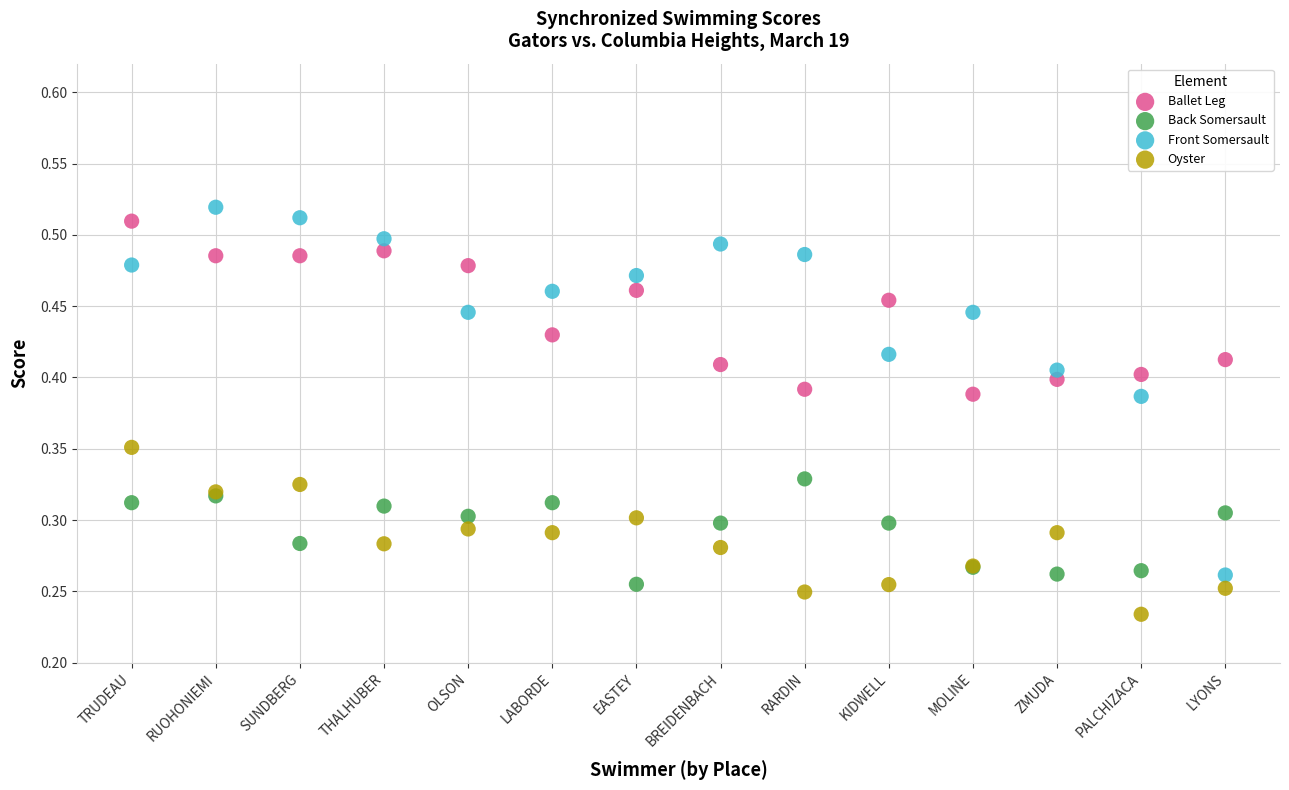

What are all the series names shown in the legend?

Ballet Leg, Back Somersault, Front Somersault, Oyster